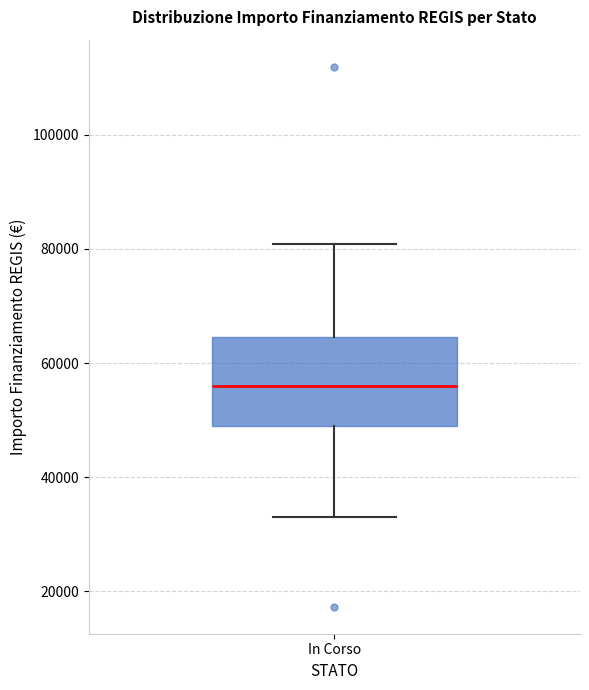

Transcribe this box plot: give where the median line is, the range the box spans, and where the two whiskers end, as read against the y-axis. The values are not printed on the chart, so give them approximately, as read against the axis.

median 56000, box 50000 to 64000, whiskers 32000 to 80000